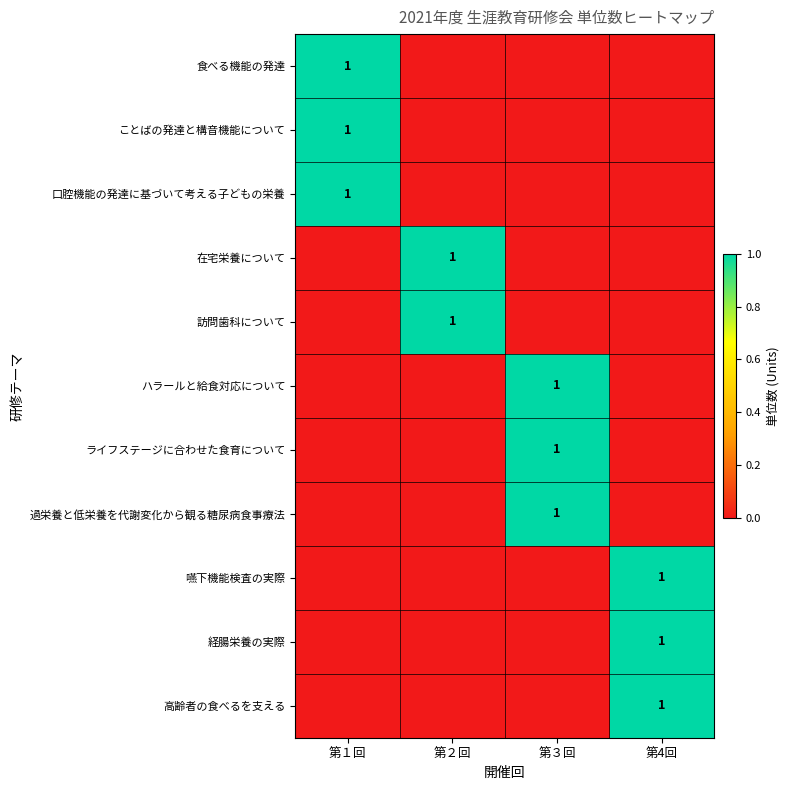

The value of 過栄養と低栄養を代謝変化から観る糖尿病食事療法 at 第３回 is 1. True or false?

True